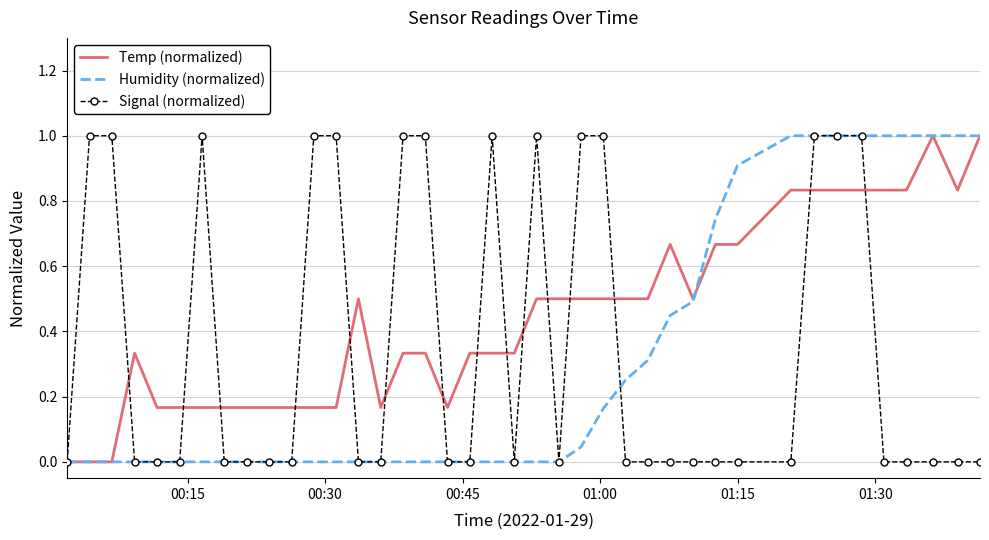

List the series in order of their overall mean, highest first.

Temp (normalized), Signal (normalized), Humidity (normalized)